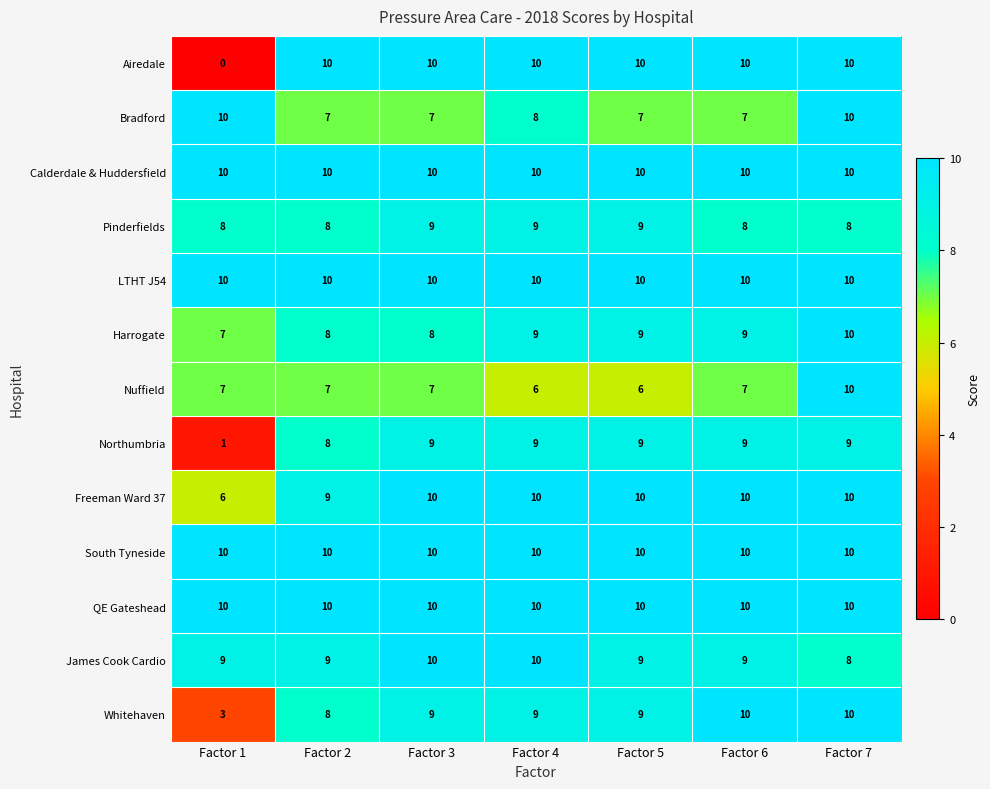

How many data points does each series have?

7